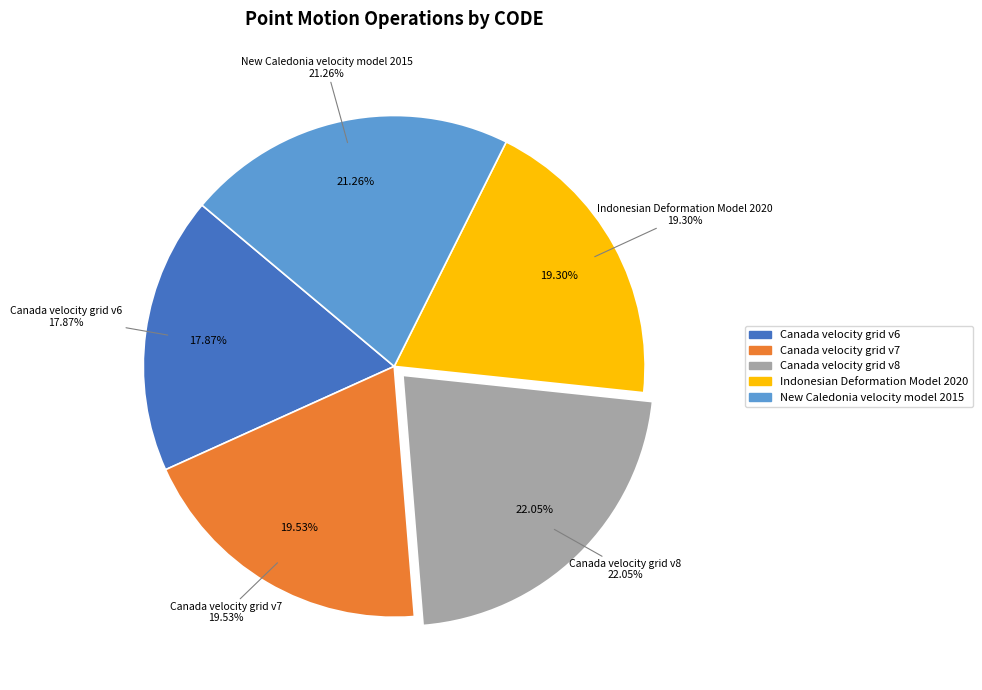

What is the total percentage of Indonesian Deformation Model 2020 and New Caledonia velocity model 2015?

40.6%